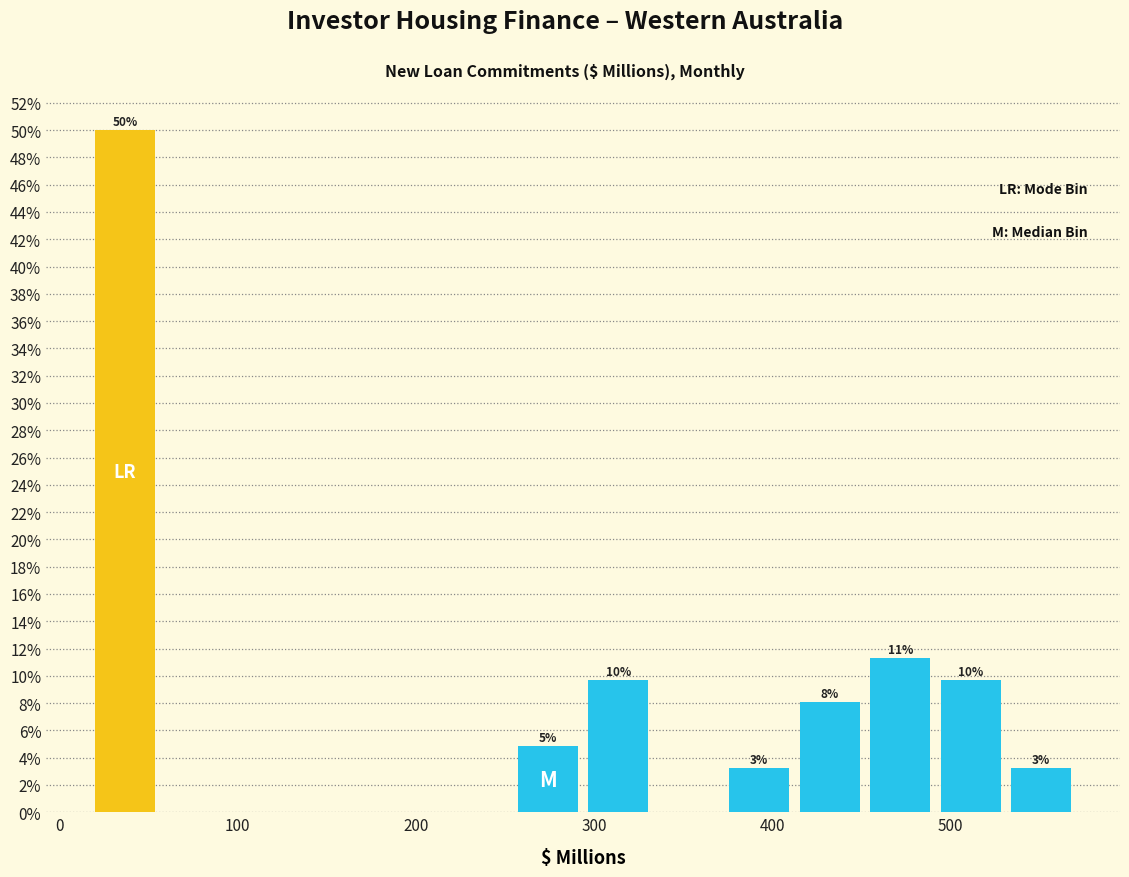

Read against the x-axis, roughly where is the centre of the tallest bar?

40